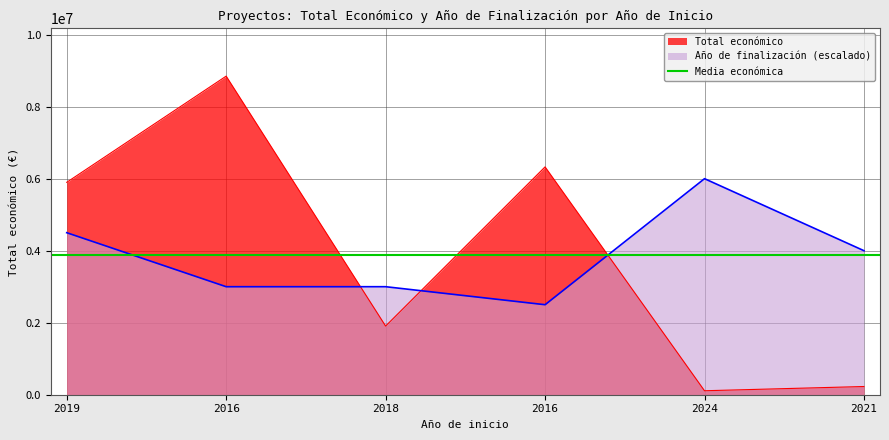

The value of Año de finalización at 2021 is 4000000. True or false?

True